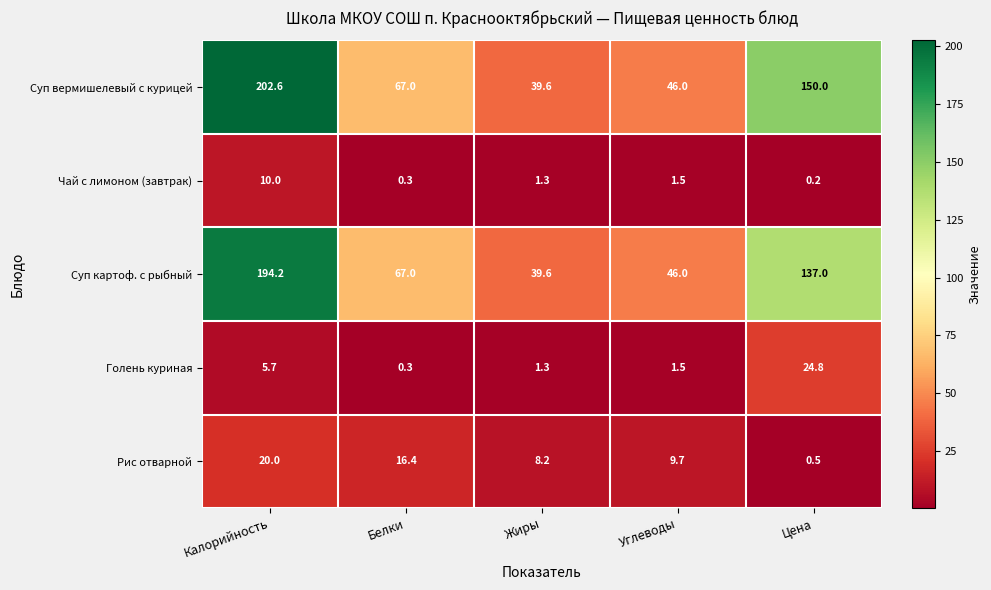

How many distinct data groups are displayed?

5